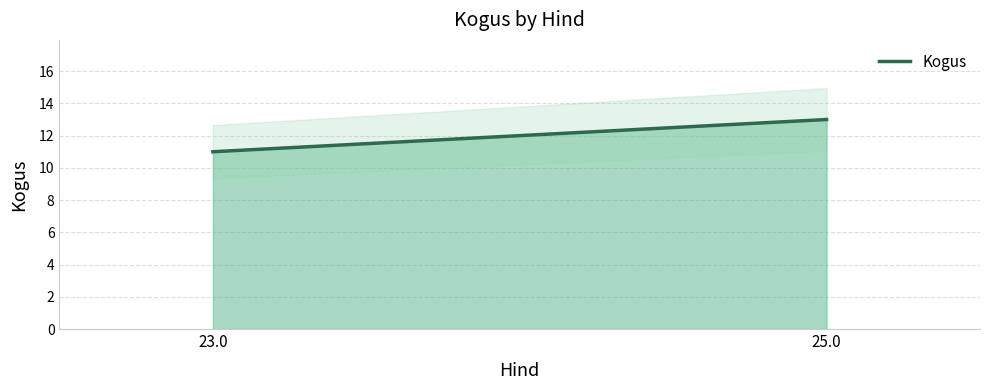

The chart shows a value of 13 at 25.0. True or false?

True